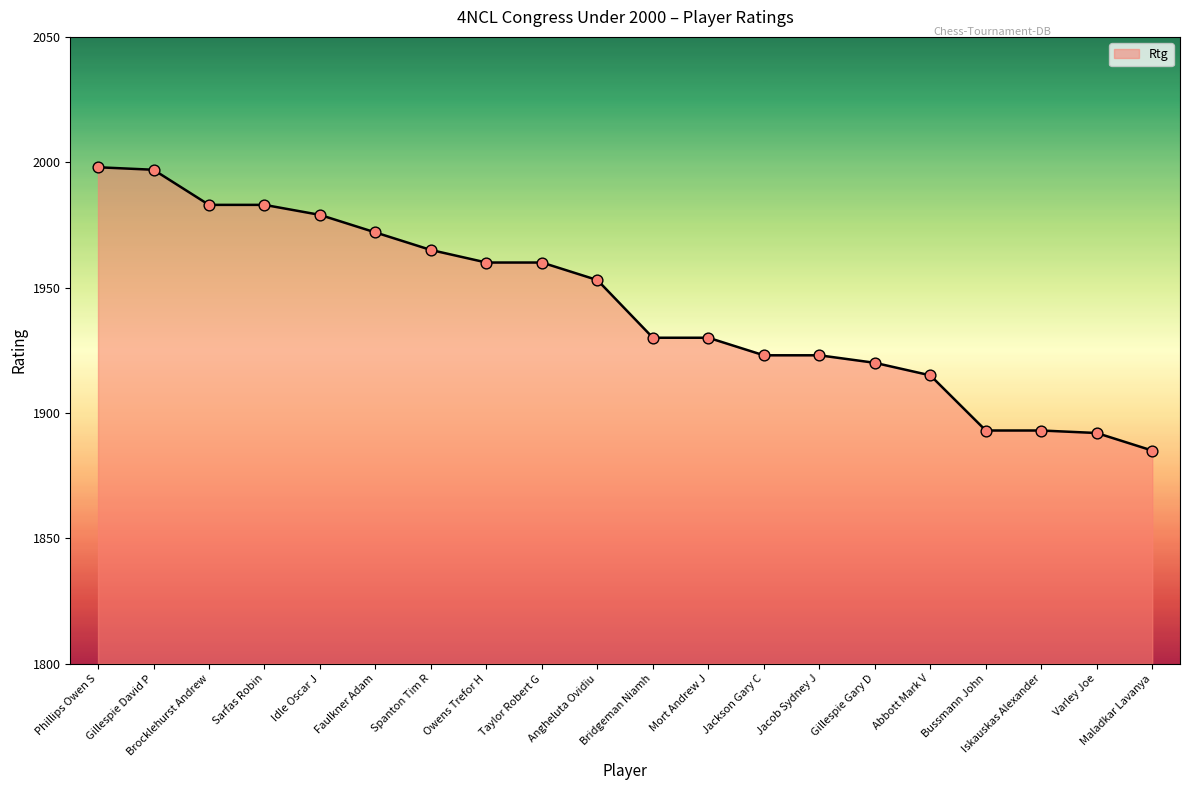

Between Iskauskas Alexander and Owens Trefor H, which is larger?

Owens Trefor H